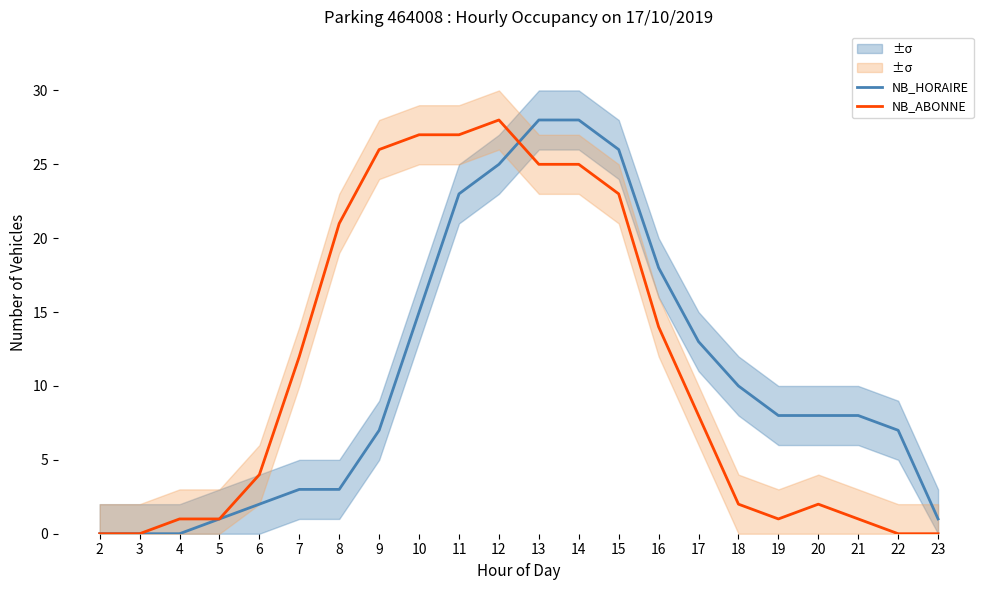

At which label does NB_ABONNE reach its minimum?

2